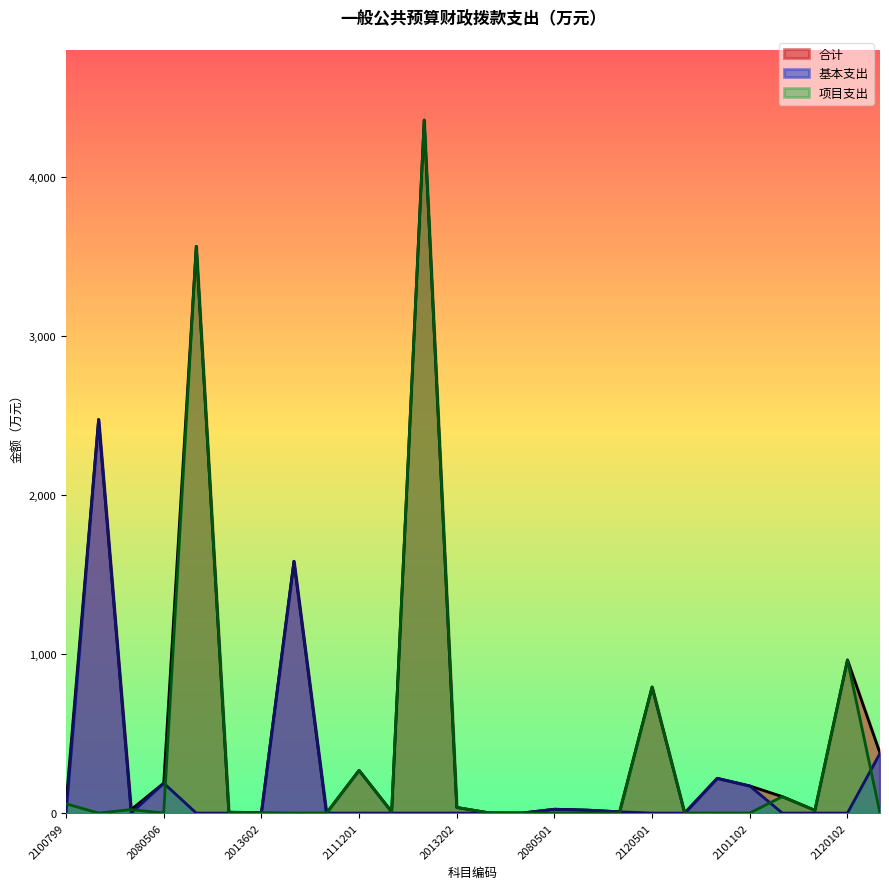

What is the maximum value for 项目支出?

4357.0